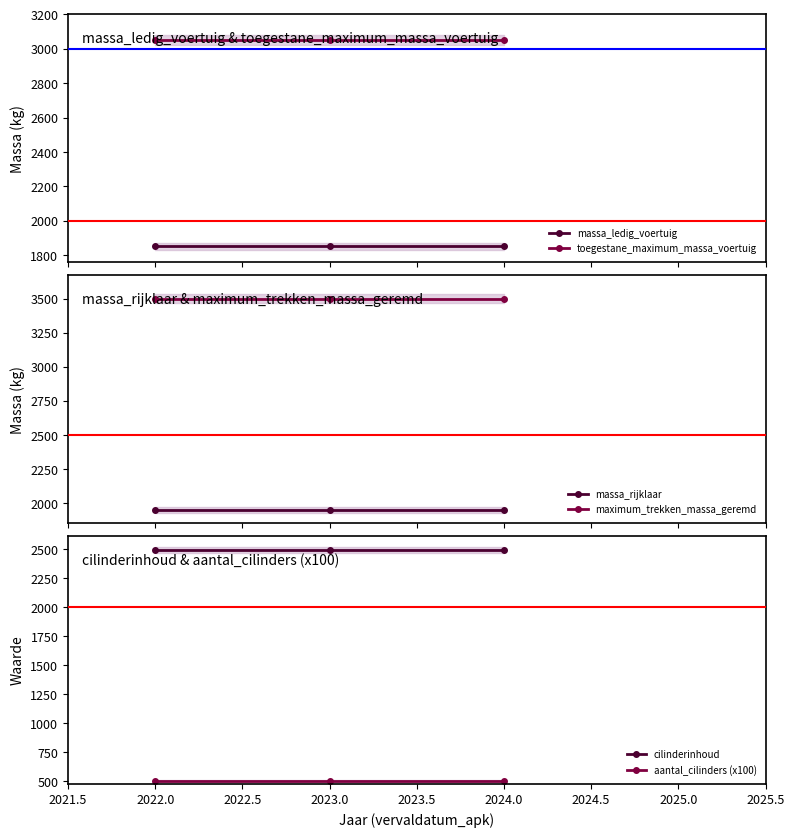

The value of cilinderinhoud at 2022.0 is 2495. True or false?

True